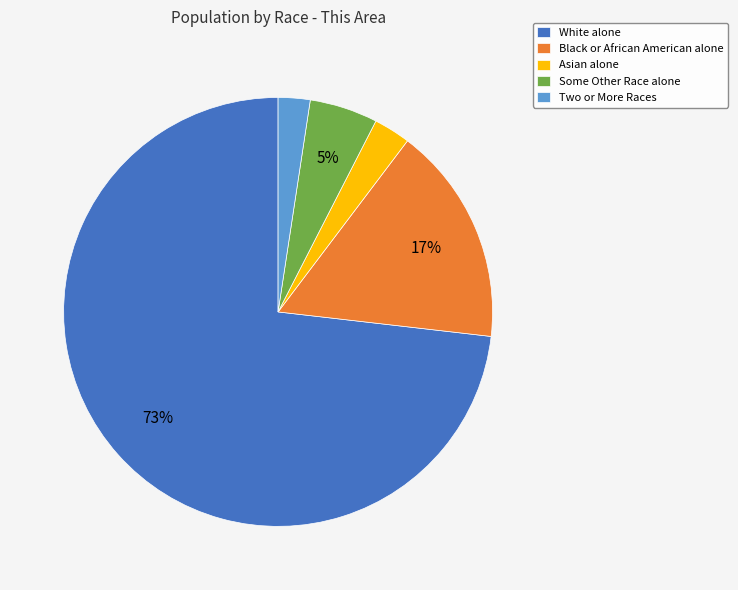

Do Two or More Races and Black or African American alone together represent more than half of the pie?

No